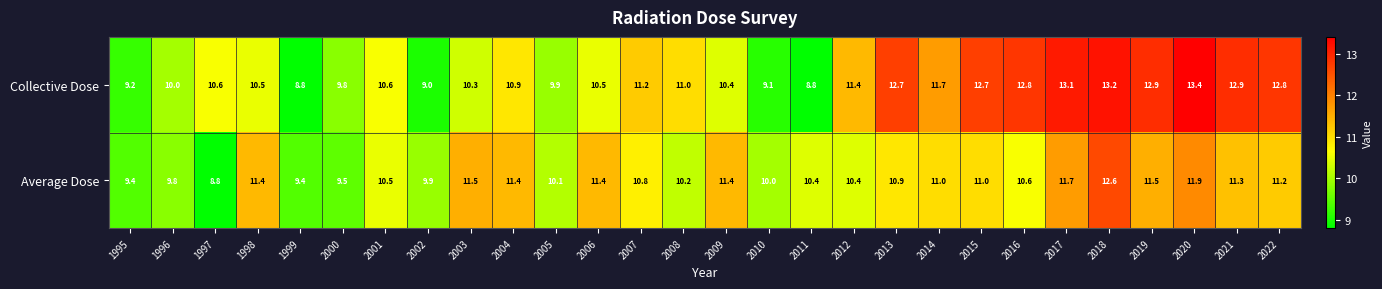

At which label does Collective Dose reach its peak?

2020